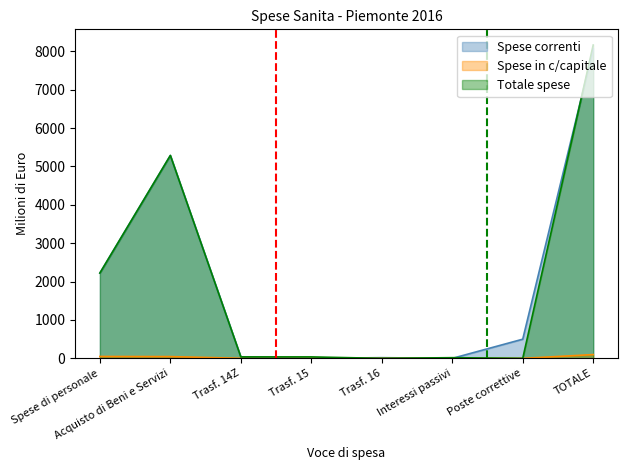

How many lines are shown in the chart?

3